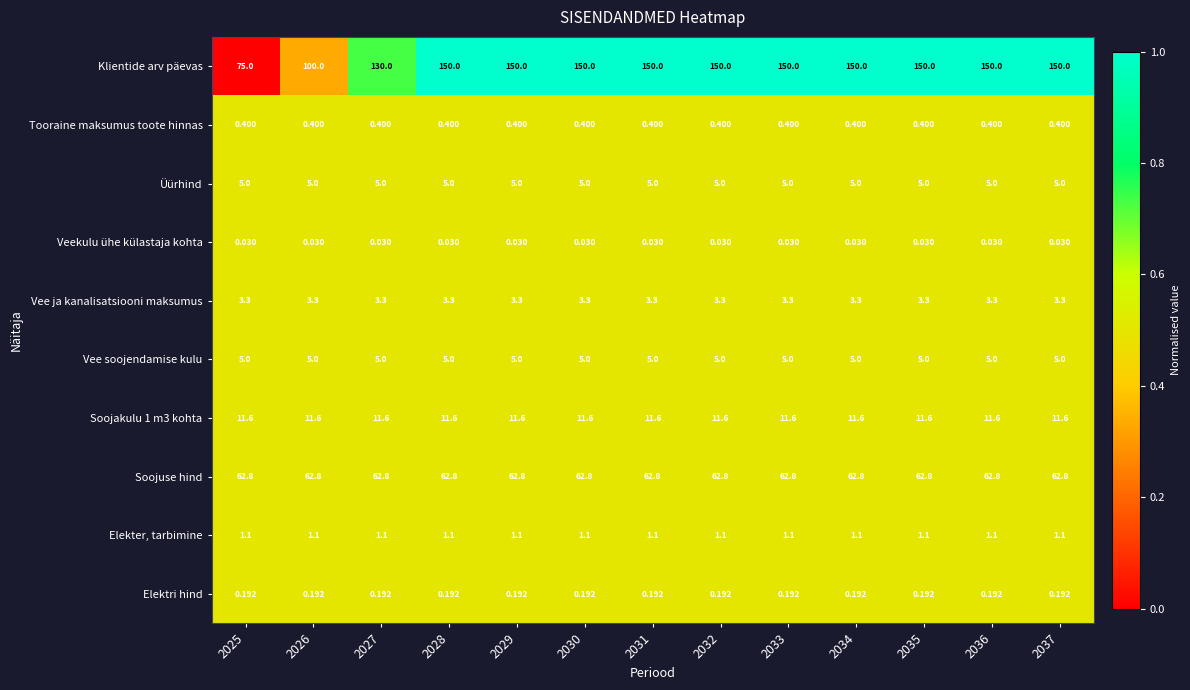

Which series changed the most between 2026 and 2035?

Klientide arv päevas